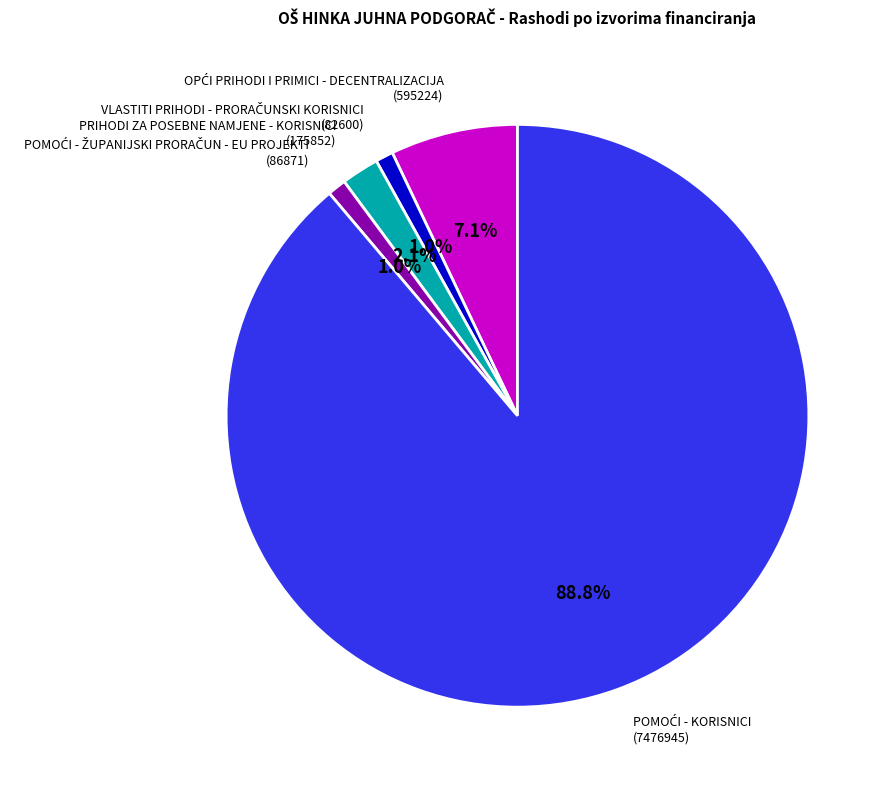

Count the number of slices in the pie.

5